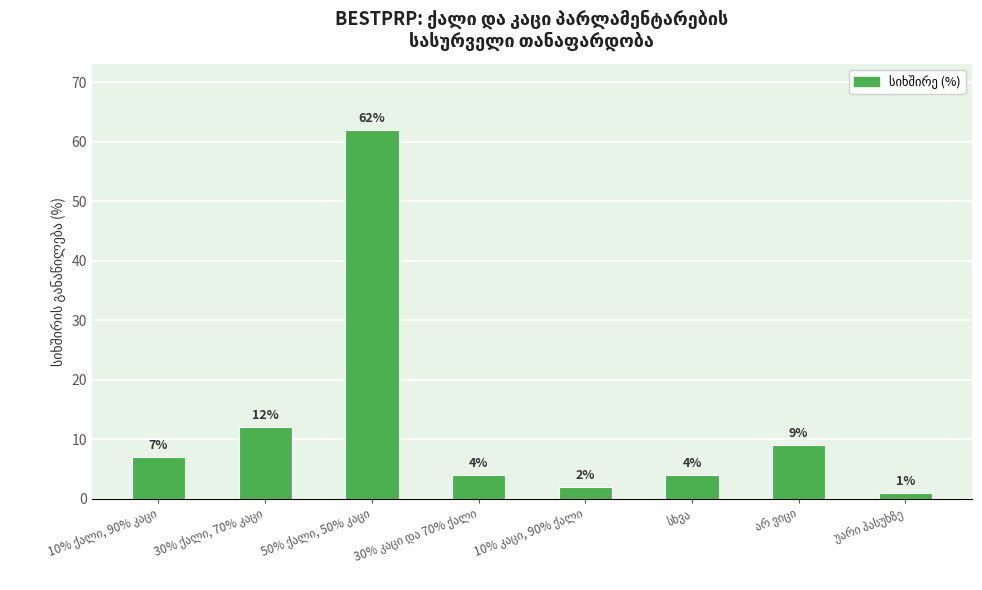

What is the greatest value displayed?

62